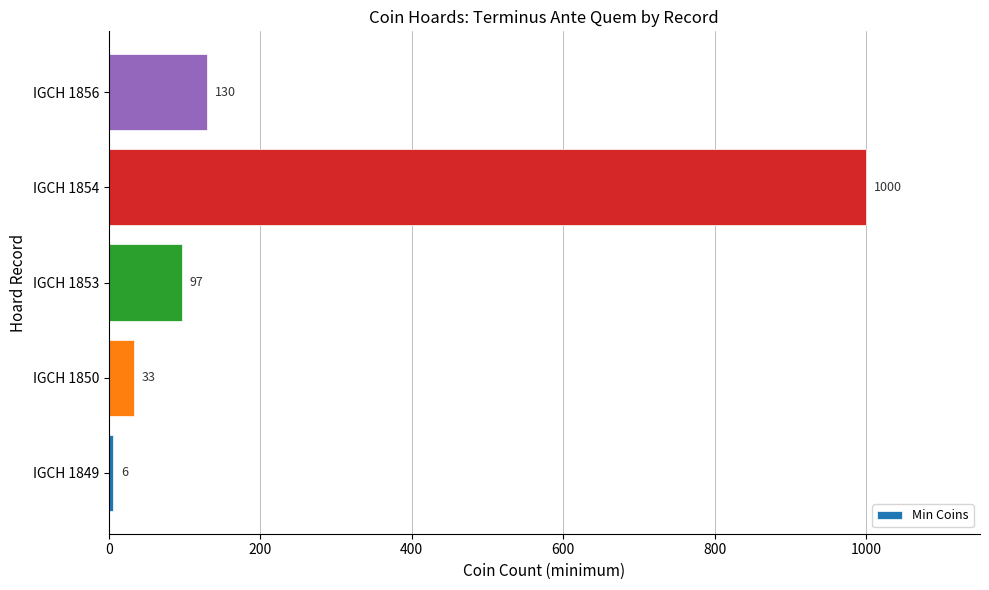

Does the chart contain stacked bars?

No